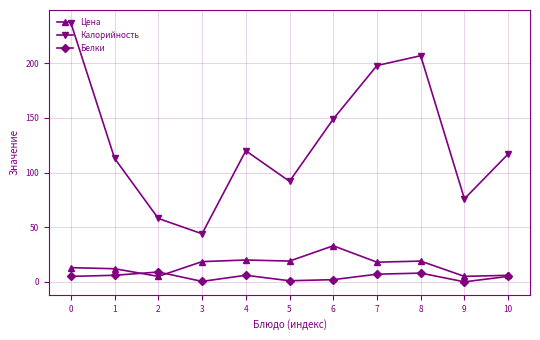

What is the difference between the highest and lowest values at 9?

76.0